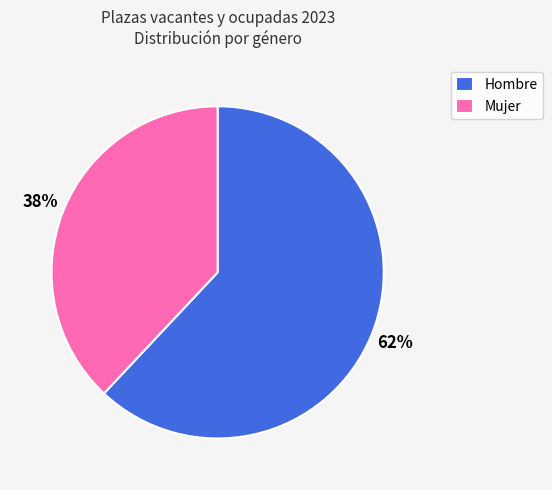

The Mujer slice represents 24% of the pie. True or false?

False